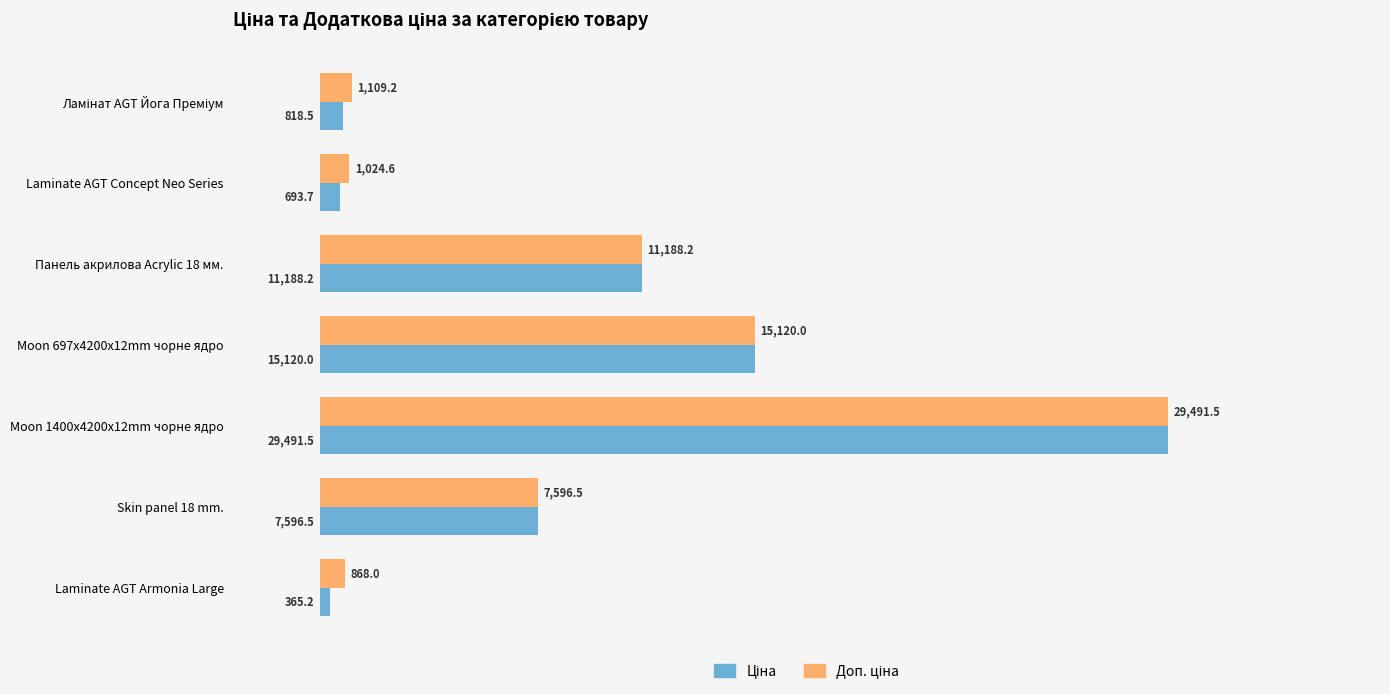

At how many categories does at least one series exceed 9080?

3